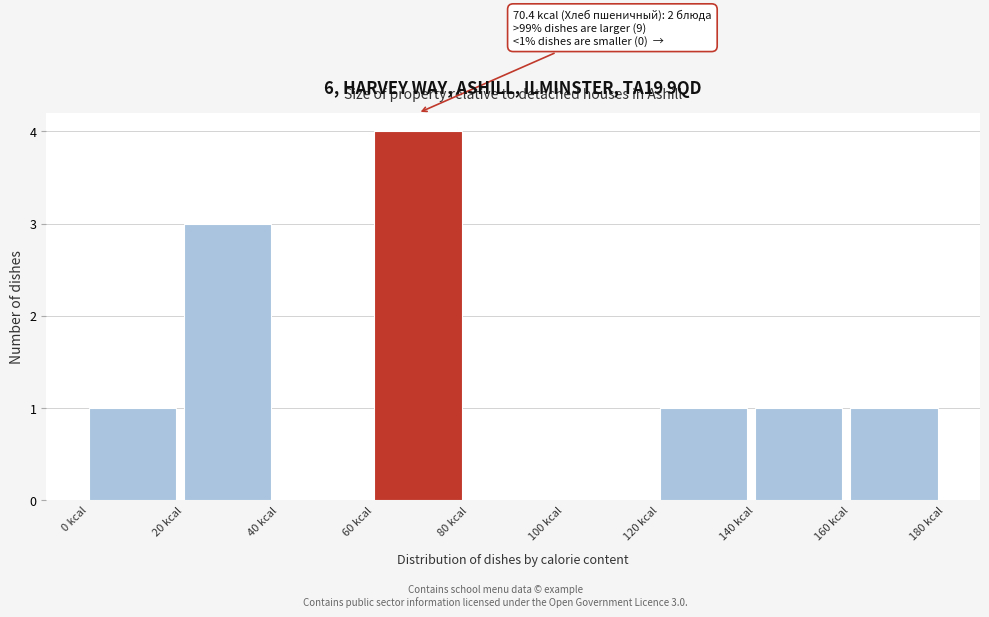

Over which range of the x-axis is the bar tallest?

60 to 80